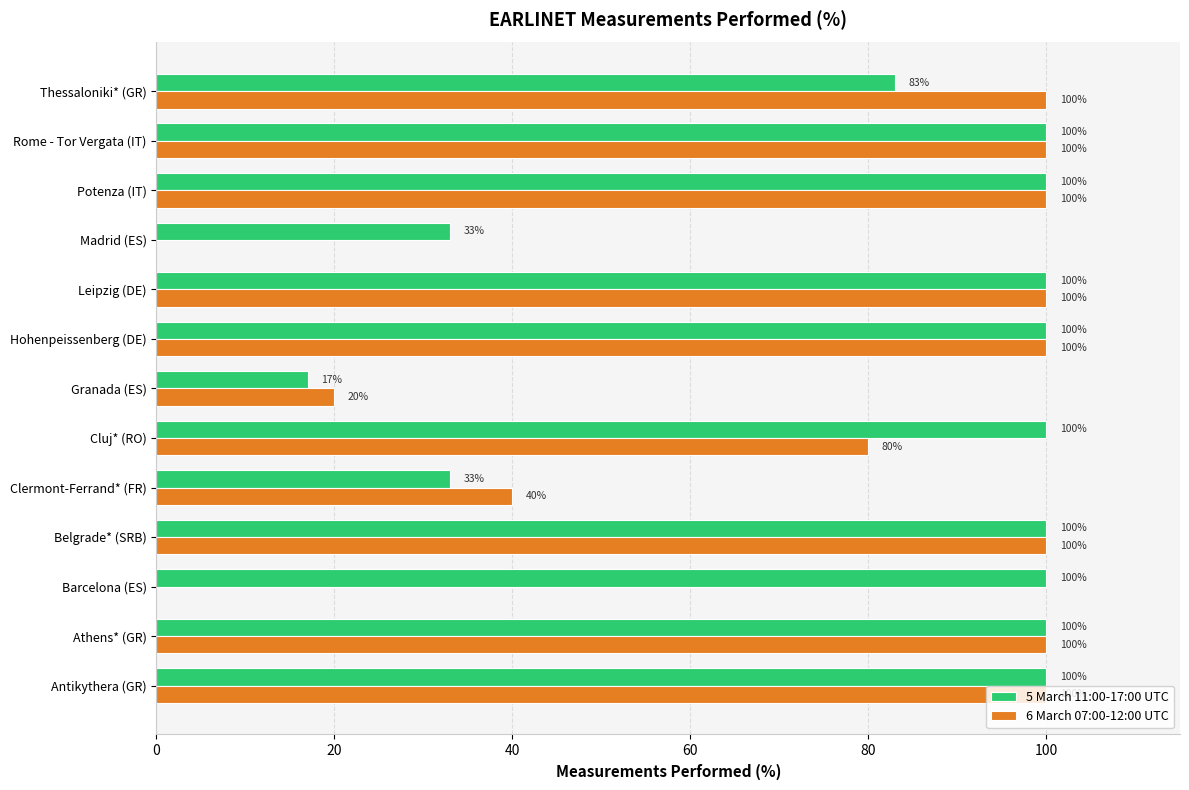

What value does the 6 March 07:00-12:00 UTC series have at Thessaloniki* (GR)?

100